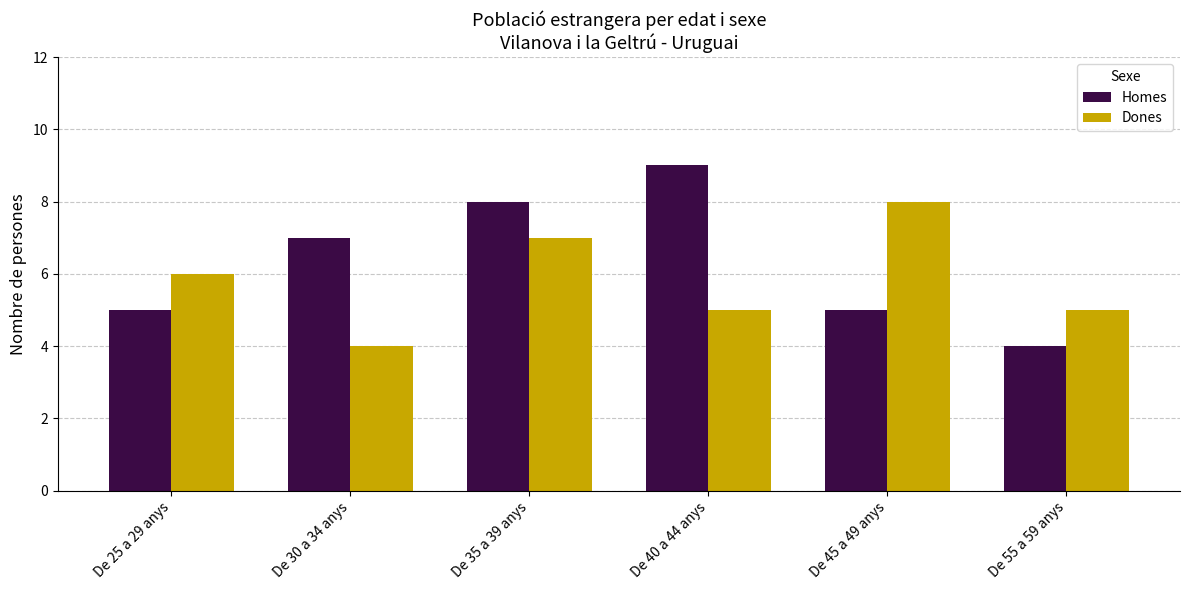

Reading right to left, list all the values displayed in this chart.

Homes: 4	5	9	8	7	5
Dones: 5	8	5	7	4	6